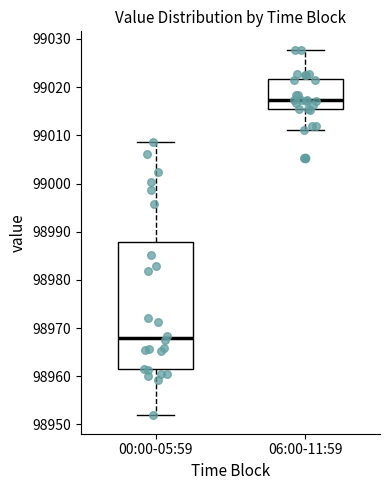

Reading left to right, transcribe this box plot: for each box, give where its median line is, the range the box spans, and where its two whiskers end, as read against the y-axis. The values are not printed on the chart, so give them approximately, as read against the axis.

00:00-05:59: median 98968, box 98961 to 98988, whiskers 98952 to 99009
06:00-11:59: median 99017, box 99016 to 99022, whiskers 99011 to 99028